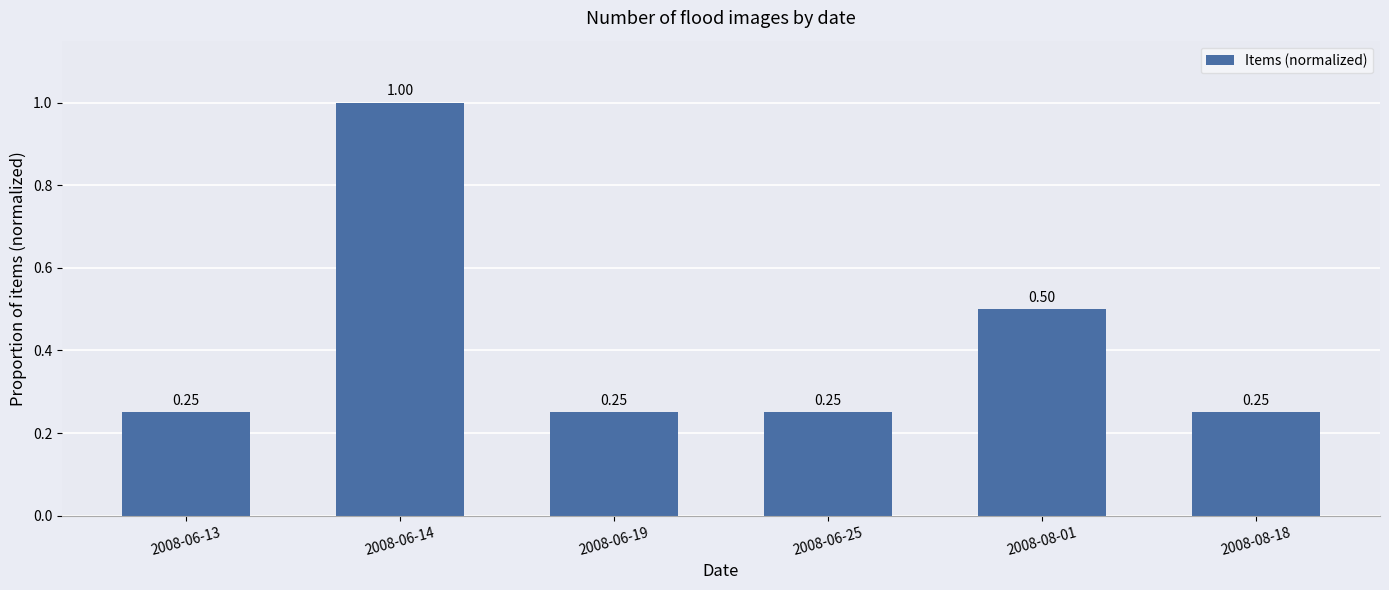

What is the sum of the values at 2008-06-25 and 2008-08-01?

0.8